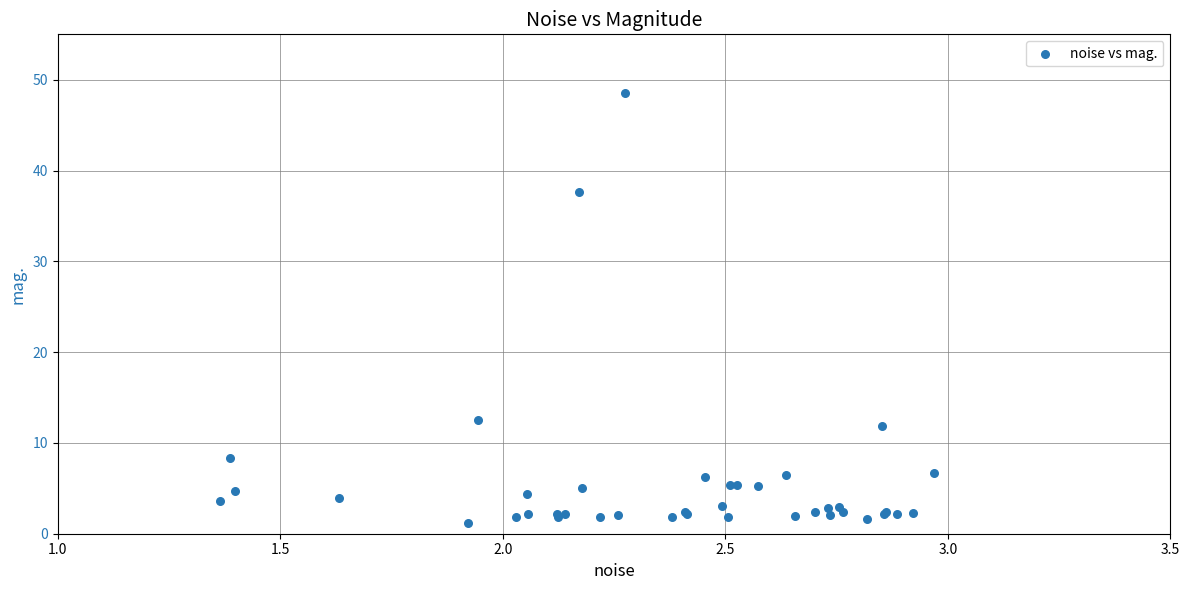

What Y value in the scatter plot is closest to 24?

12.5